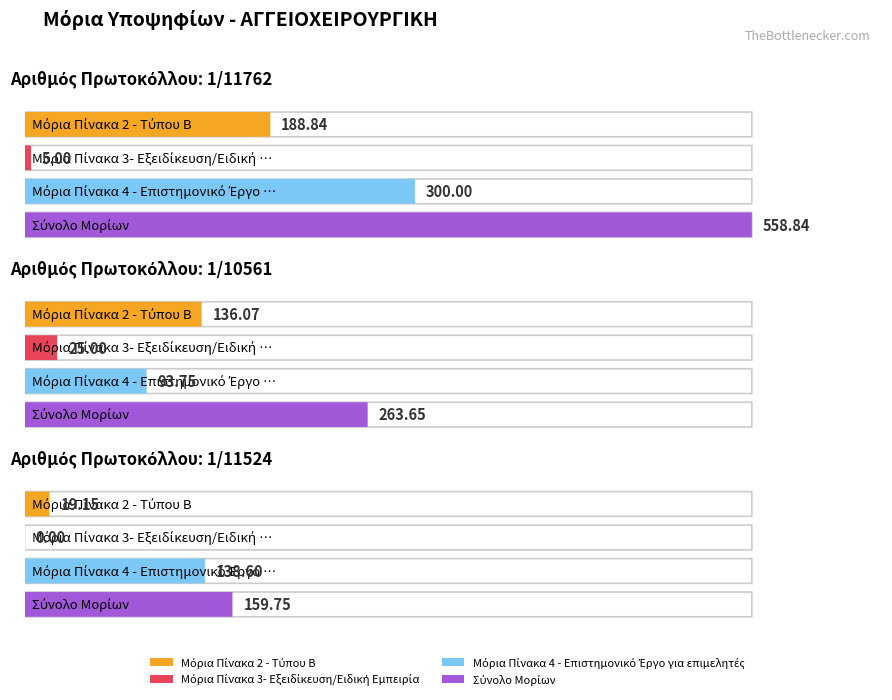

At 1/11762, list the series in order from smallest to largest.

Μόρια Πίνακα 3- Εξειδίκευση/Ειδική Εμπειρία, Μόρια Πίνακα 2 - Τύπου Β, Μόρια Πίνακα 4 - Επιστημονικό Έργο για επιμελητές, Σύνολο Μορίων